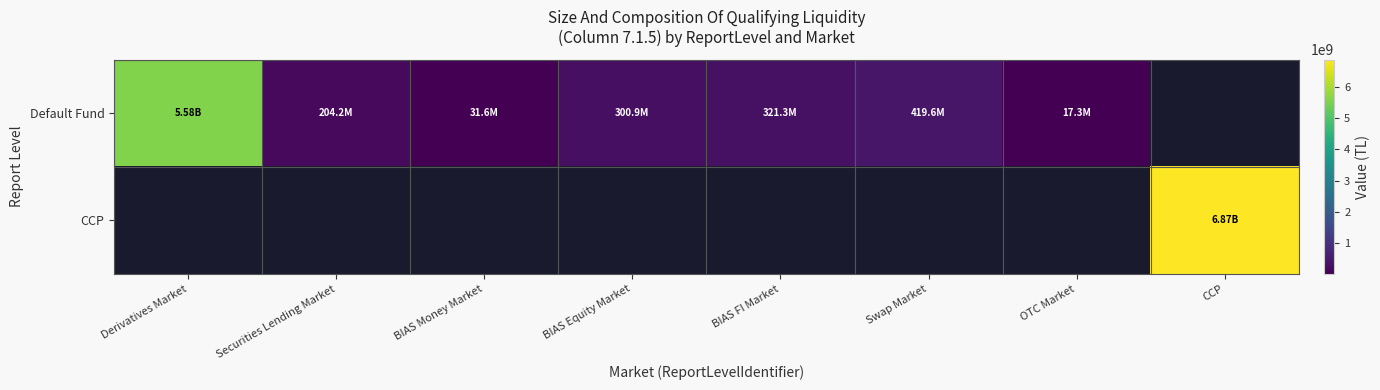

What is the difference between the maximum and minimum values in the Default Fund series?

5560224274.2